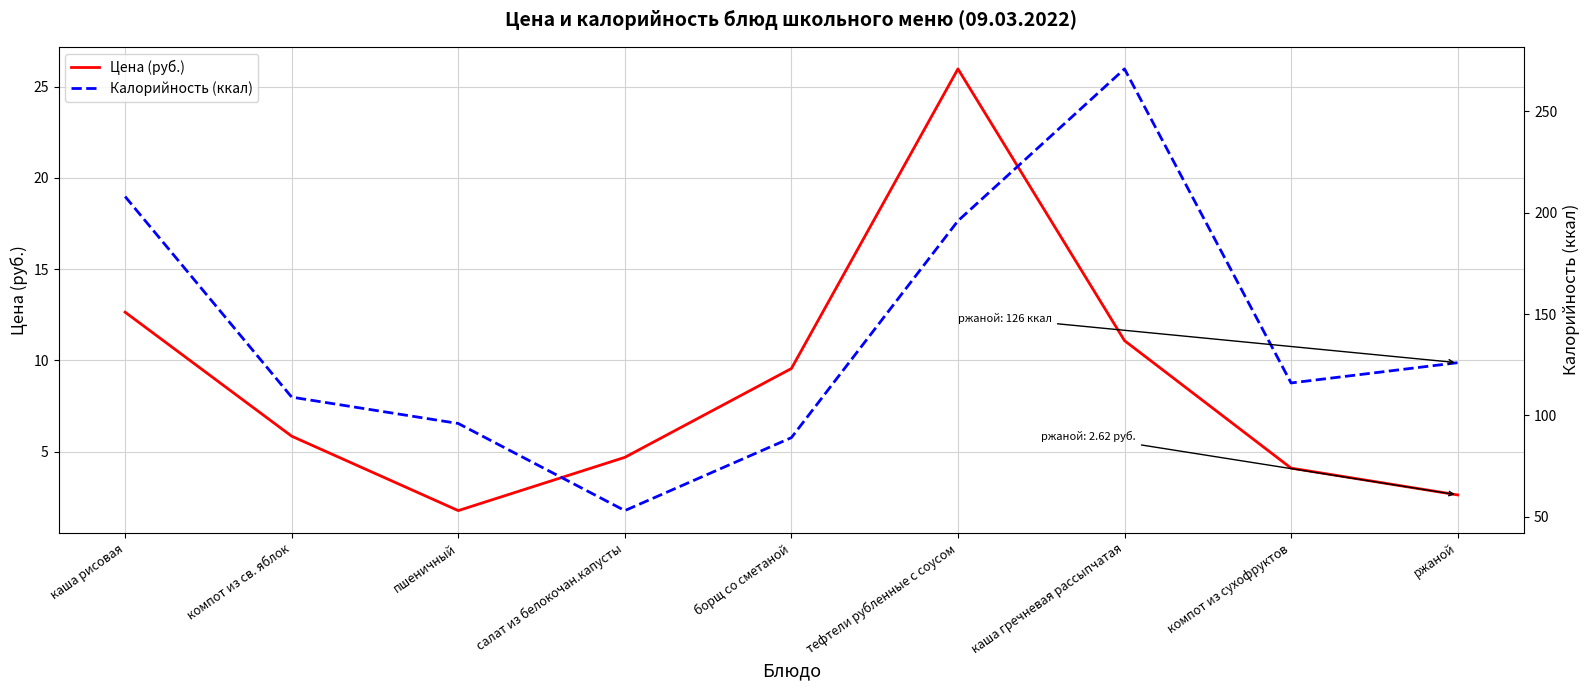

True or false: Калорийность (ккал) and Цена (руб.) intersect in this chart.

False